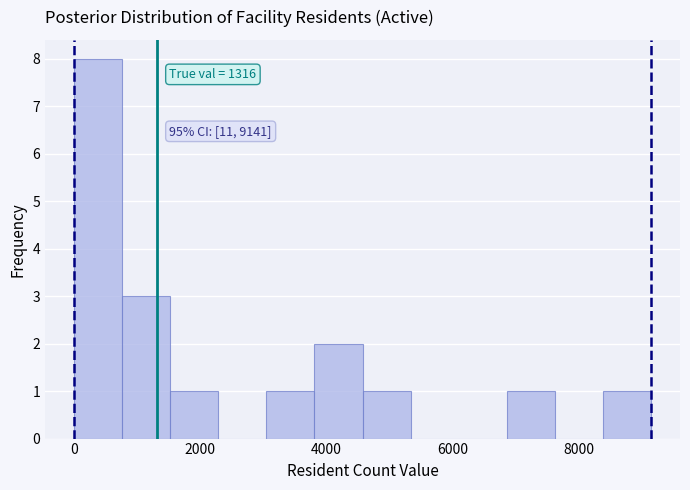

Read against the x-axis, roughly where is the centre of the tallest bar?

400